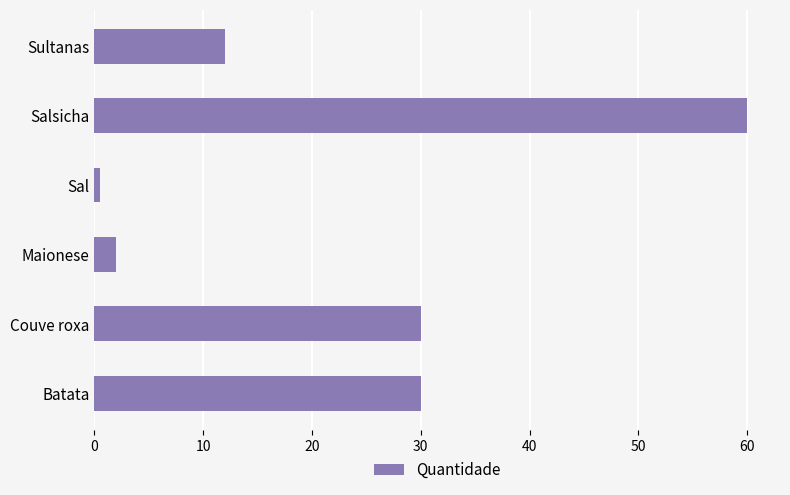

What is the smallest value displayed?

0.5